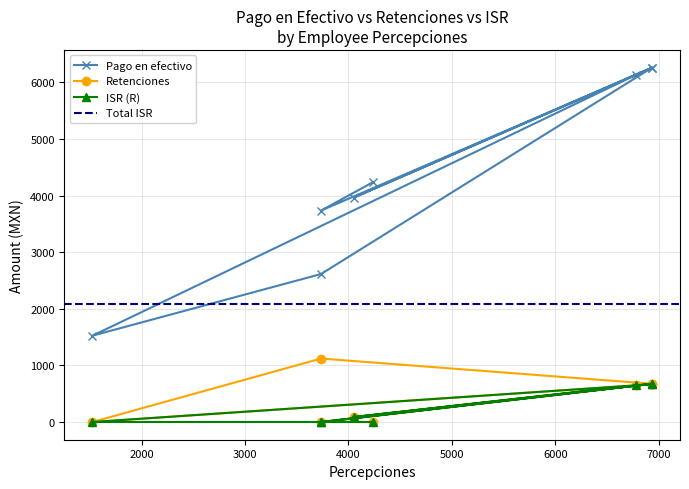

What is the difference between the maximum and minimum values in the Pago en efectivo series?

4735